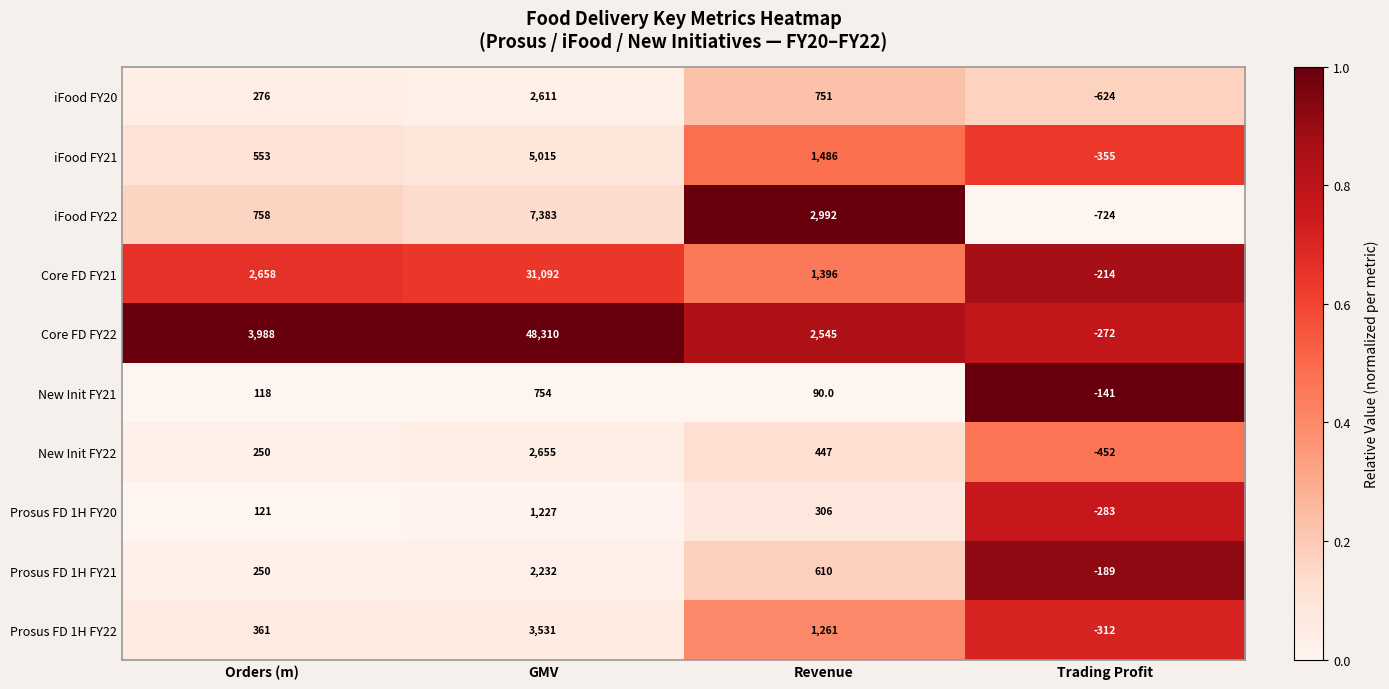

At Trading Profit, list the series in order from smallest to largest.

iFood FY22, iFood FY20, New Init FY22, iFood FY21, Prosus FD 1H FY22, Prosus FD 1H FY20, Core FD FY22, Core FD FY21, Prosus FD 1H FY21, New Init FY21